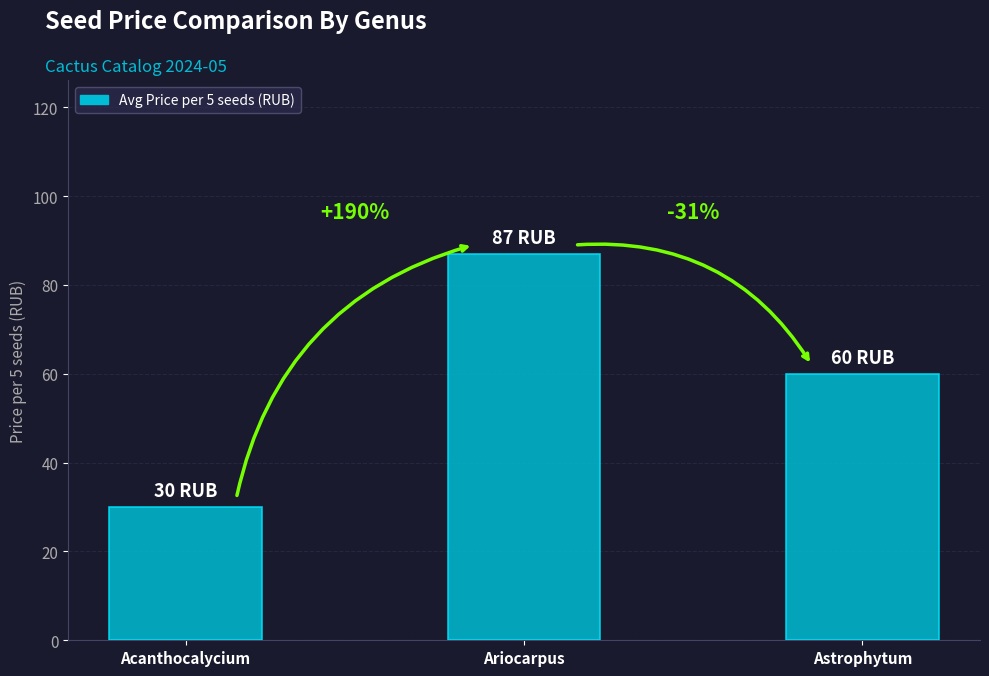

How many bars are there in total?

3